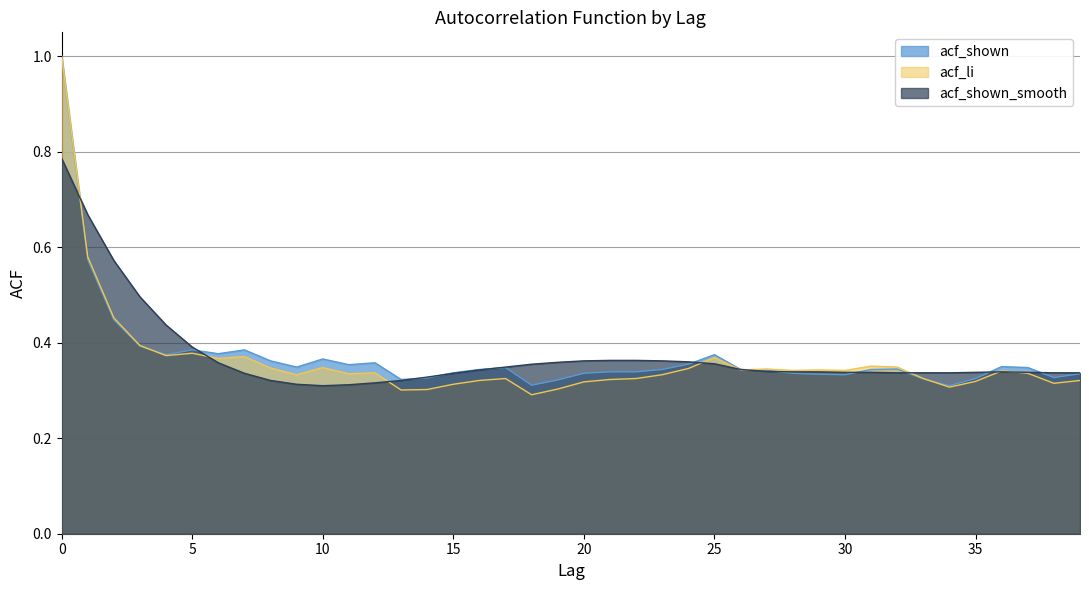

At which category does the chart reach its minimum across all series?

18